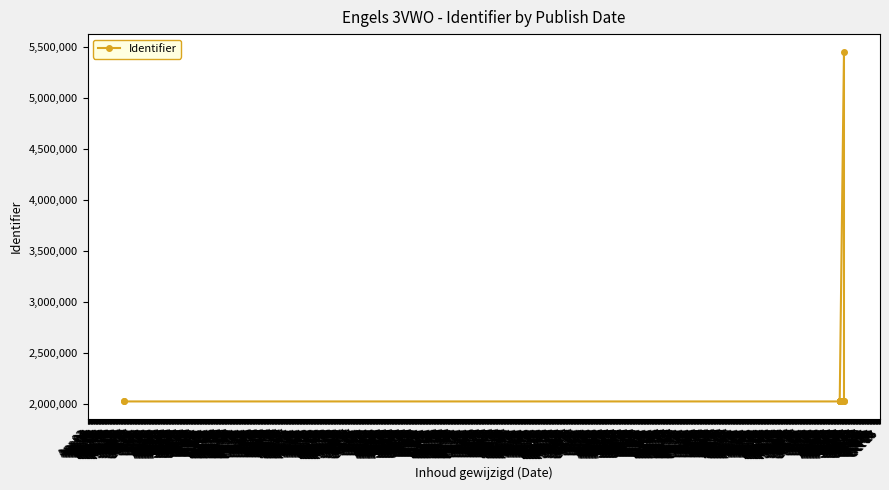

How many values are below 2024331?

7